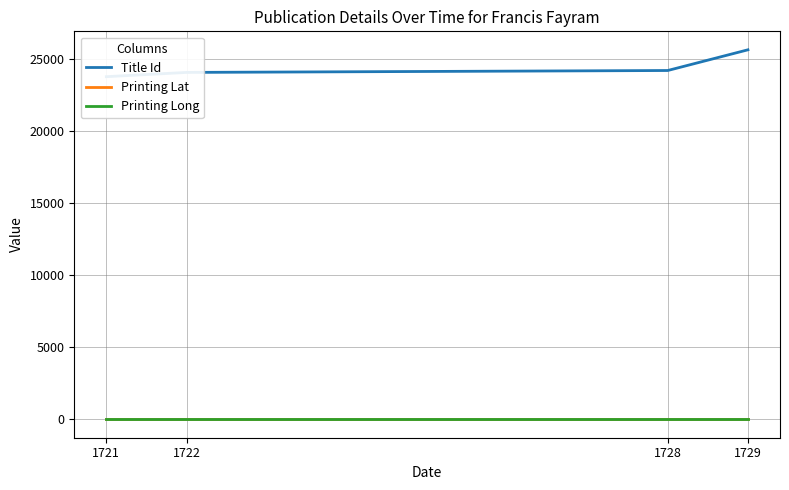

At 1722, list the series in order from largest to smallest.

Title Id, Printing Lat, Printing Long